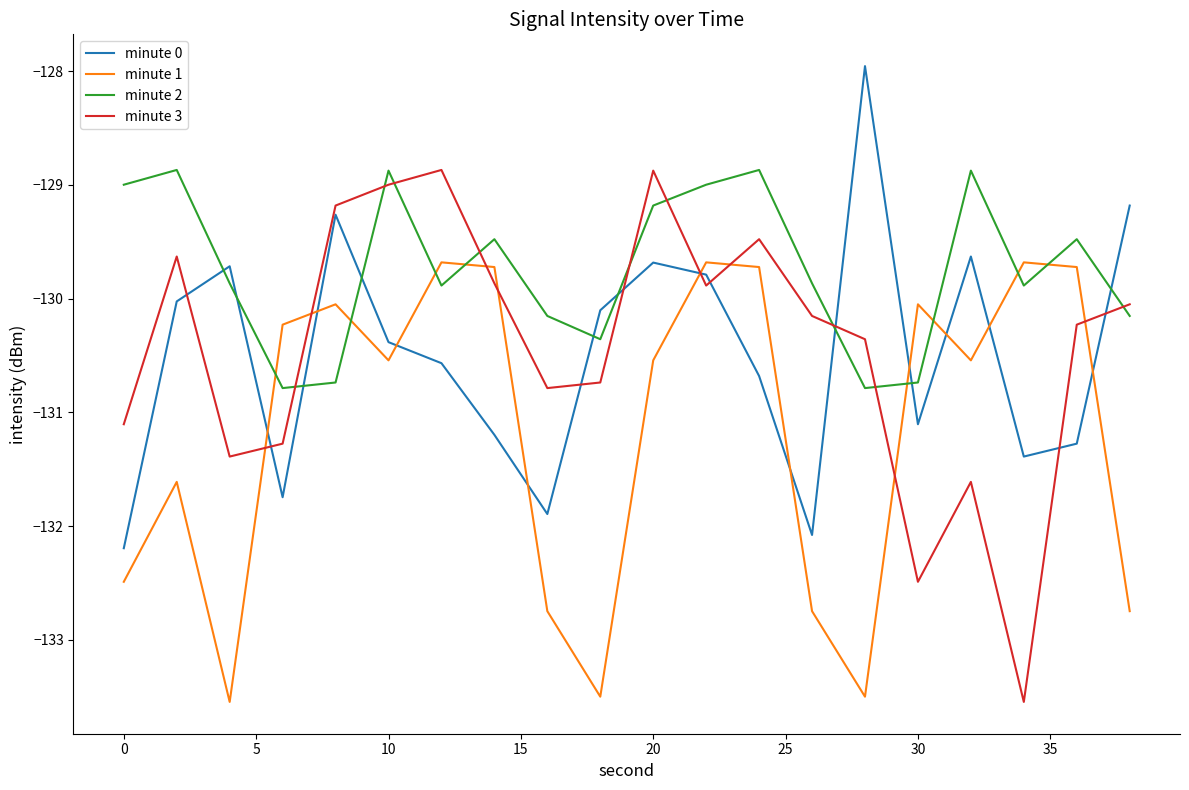

Which series has the largest total across all categories?

minute 2